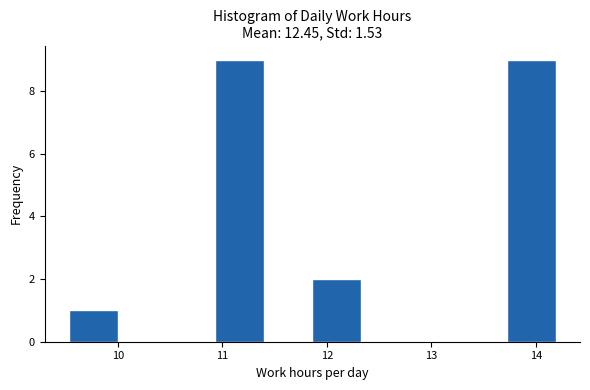

Reading left to right, list every bar in this chart as the range it spans on the x-axis followed by its height. Neither the bar edges nor the heights are printed on the chart, so give them approximately, as read against the axes.

9.5 to 10.0: 1
10.0 to 10.5: 0
10.5 to 10.9: 0
10.9 to 11.4: 9
11.4 to 11.9: 0
11.9 to 12.3: 2
12.3 to 12.8: 0
12.8 to 13.3: 0
13.3 to 13.7: 0
13.7 to 14.2: 9